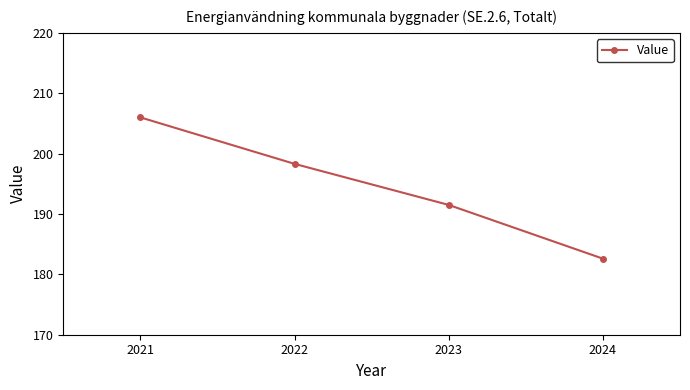

Does the chart display data point markers on the line(s)?

Yes